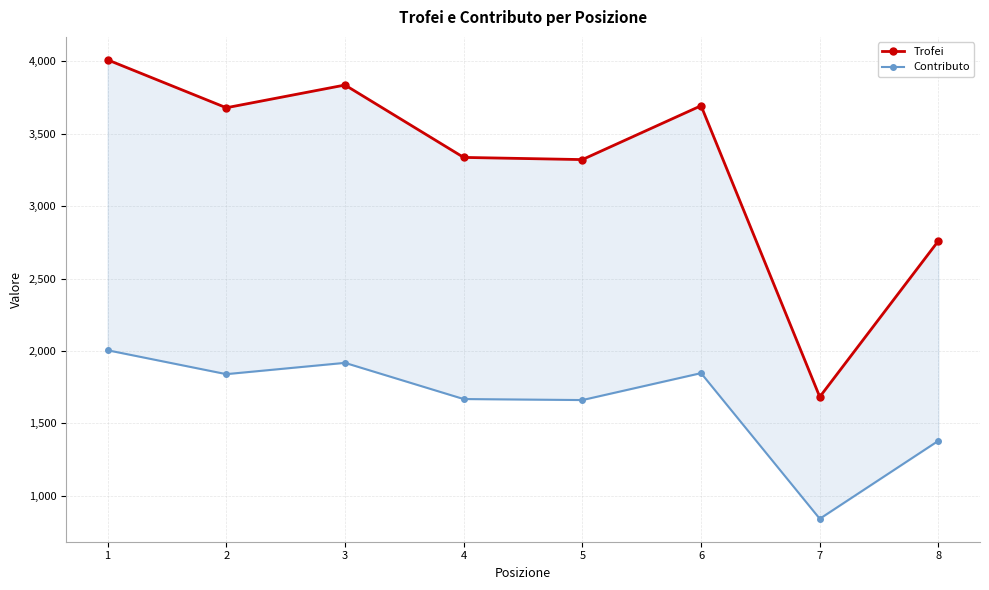

In Contributo, how many points are higher than both neighbors (excluding endpoints)?

2